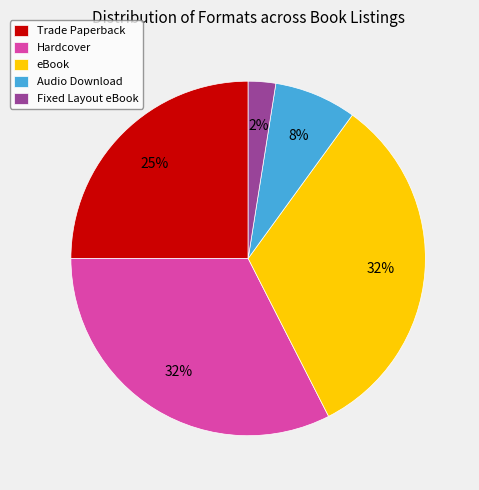

True or false: eBook accounts for 41% of the total.

False